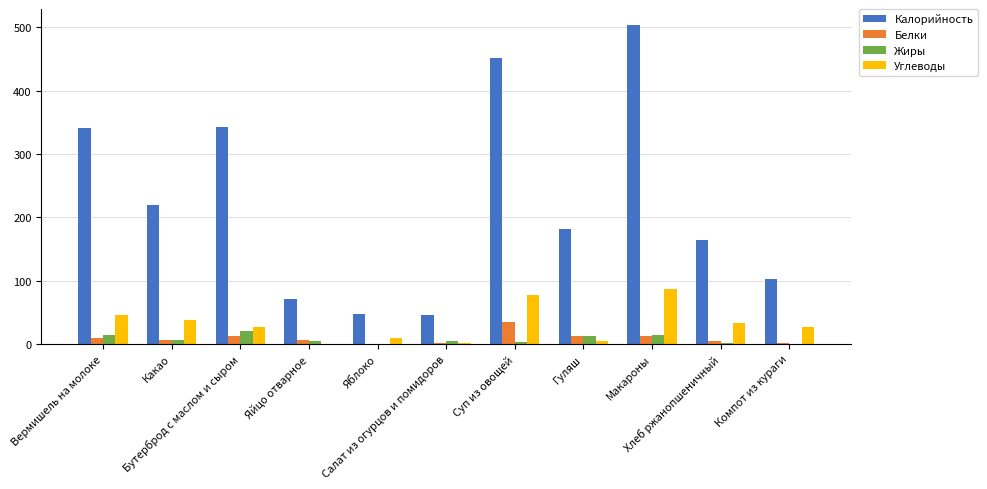

What are all the series names shown in the legend?

Калорийность, Белки, Жиры, Углеводы